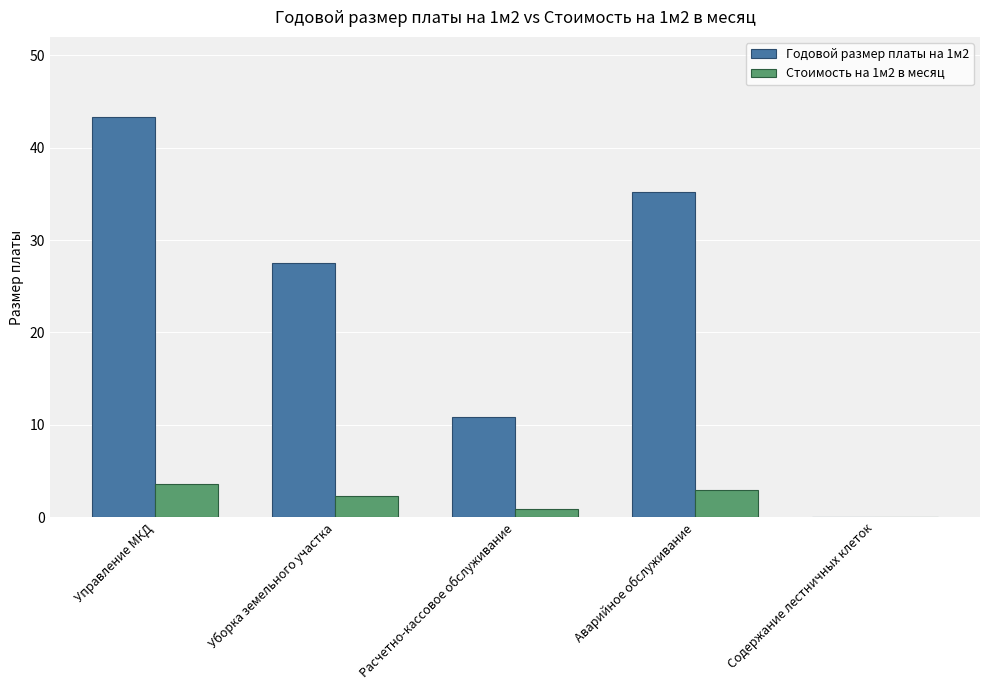

The Стоимость на 1м2 в месяц series shows 5.9 at Управление МКД. True or false?

False